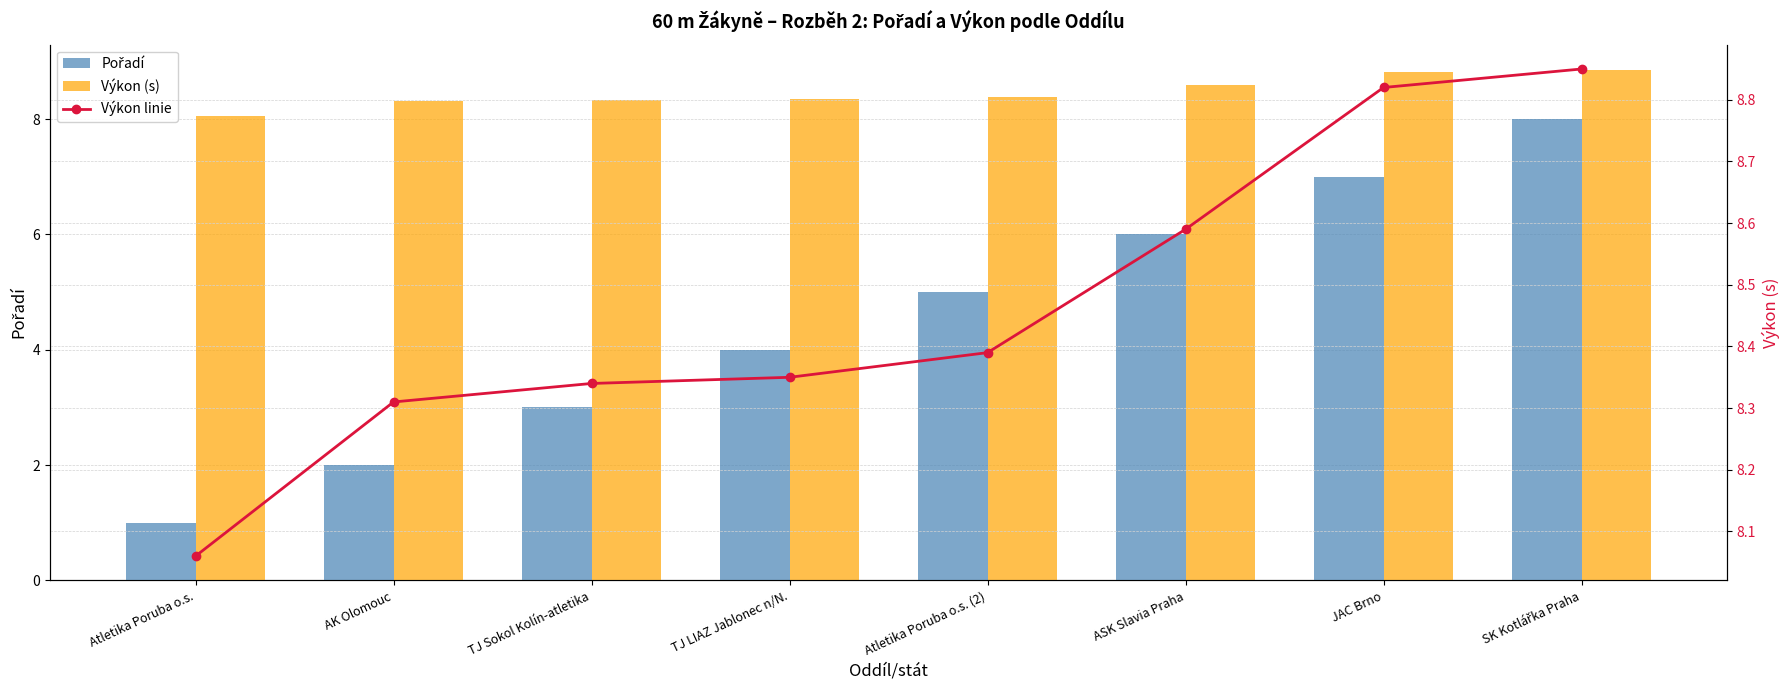

Is the value of Pořadí at Atletika Poruba o.s. (2) greater than the value of Výkon (s) at ASK Slavia Praha?

No